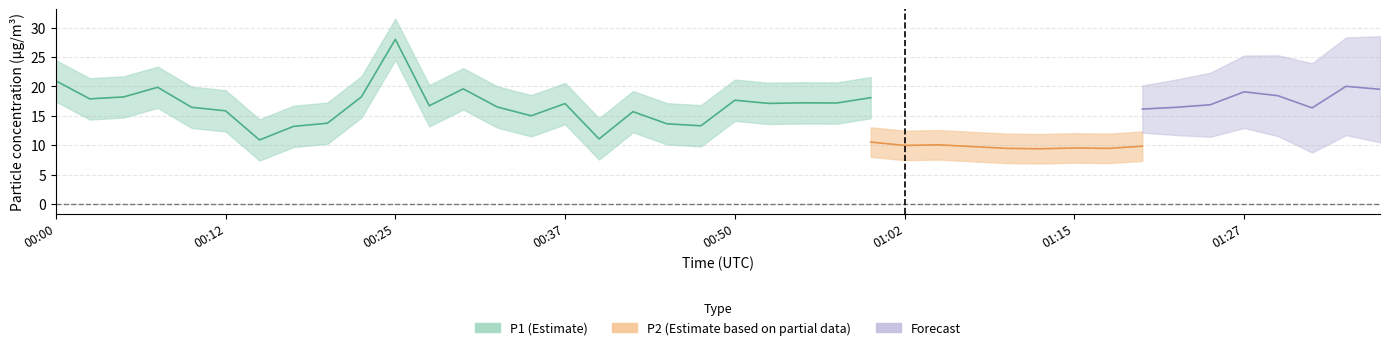

True or false: P2 has a value of 15.6 at 01:30.

False